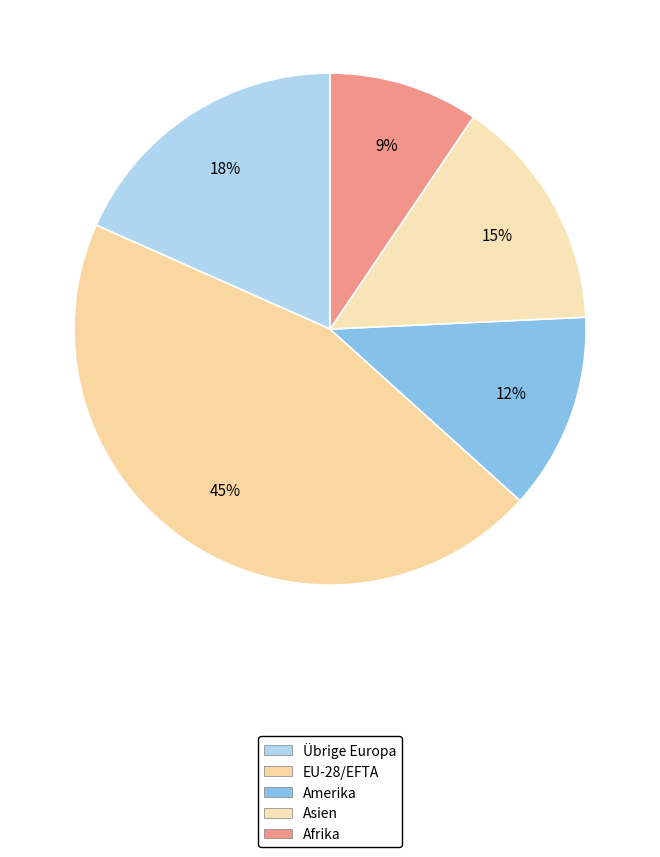

Which category has the smallest portion of the pie?

Afrika